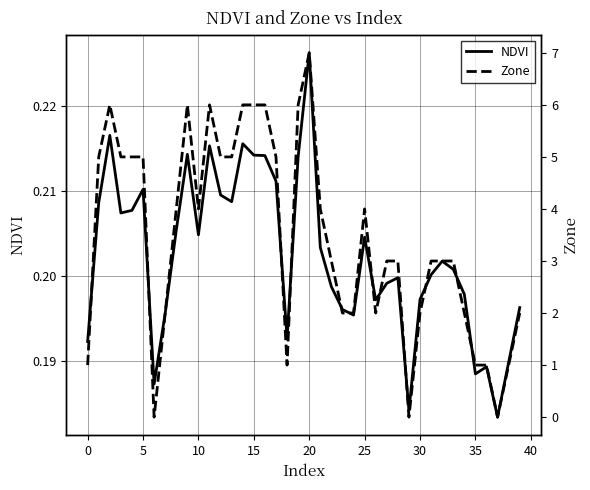

List the series in order of their peak value, highest first.

Zone, NDVI